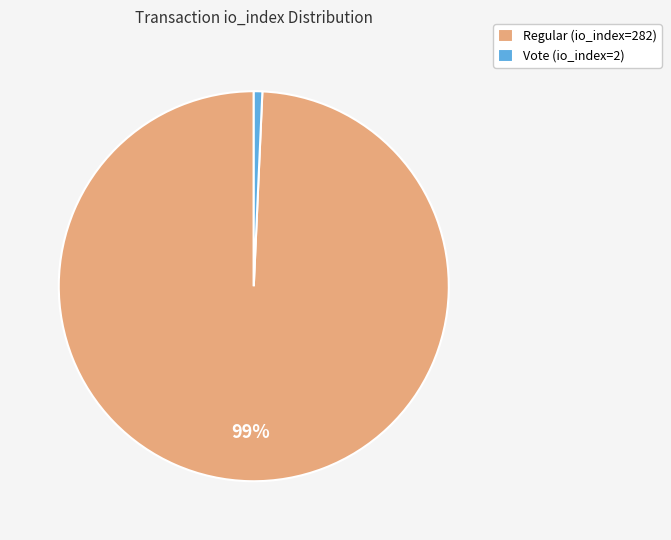

Which slice is the largest?

Regular (io_index=282)